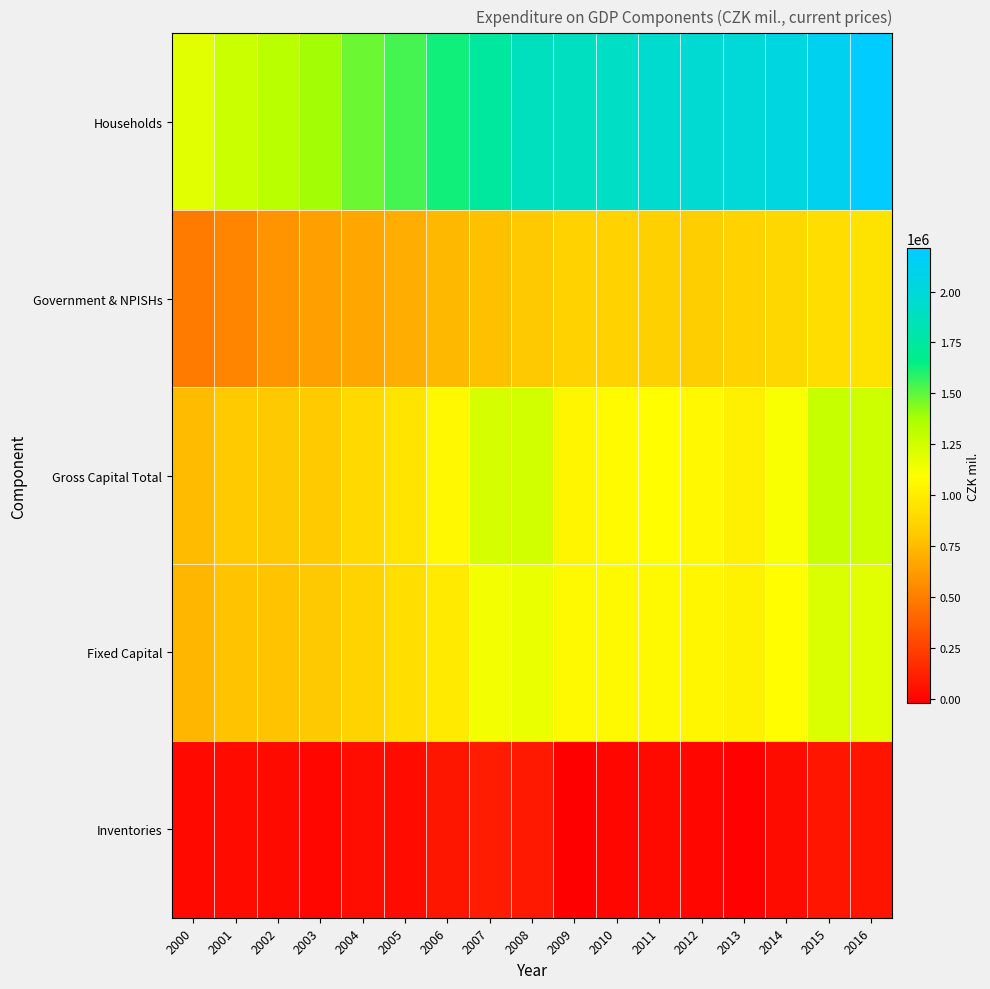

Reading left to right, transcribe all the data shown in this chart.

Households: 2000=1187746	2001=1266704	2002=1321311	2003=1386317	2004=1476001	2005=1539377	2006=1626369	2007=1743589	2008=1878576	2009=1884173	2010=1911434	2011=1950752	2012=1970074	2013=1996325	2014=2044010	2015=2125615	2016=2213296
Government & NPISHs: 2000=488827	2001=523949	2002=586480	2003=641436	2004=661094	2005=696957	2006=735569	2007=771542	2008=807207	2009=852343	2010=852453	2011=839925	2012=831424	2013=854388	2014=878533	2015=910279	2016=944891
Gross Capital Total: 2000=748619	2001=811371	2002=807086	2003=815273	2004=894702	2005=948837	2006=1056965	2007=1232900	2008=1247370	2009=1042914	2010=1072701	2011=1088339	2012=1057786	2013=1010390	2014=1115714	2015=1285691	2016=1256160
Fixed Capital: 2000=728944	2001=783957	2002=783850	2003=807443	2004=857427	2005=919607	2006=984262	2007=1133215	2008=1162694	2009=1064336	2010=1063573	2011=1064795	2012=1051394	2013=1026309	2014=1083444	2015=1217428	2016=1190685
Inventories: 2000=19675	2001=27414	2002=23236	2003=7830	2004=37275	2005=29230	2006=72703	2007=99685	2008=84676	2009=-21422	2010=9128	2011=23544	2012=6392	2013=-15919	2014=32270	2015=68263	2016=65475